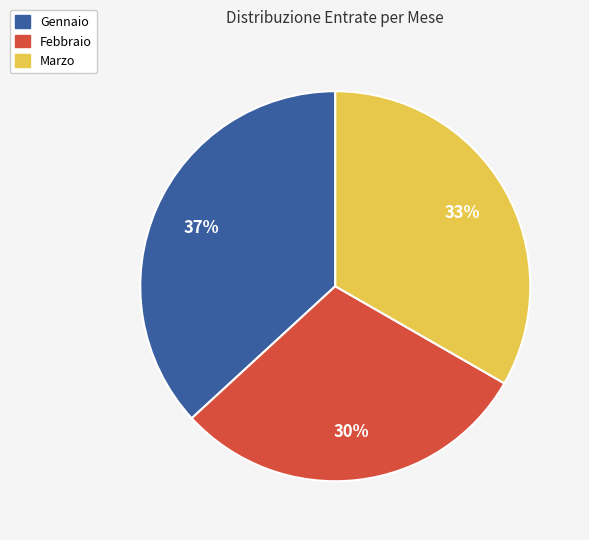

Combined, do Marzo and Gennaio account for over 50%?

Yes